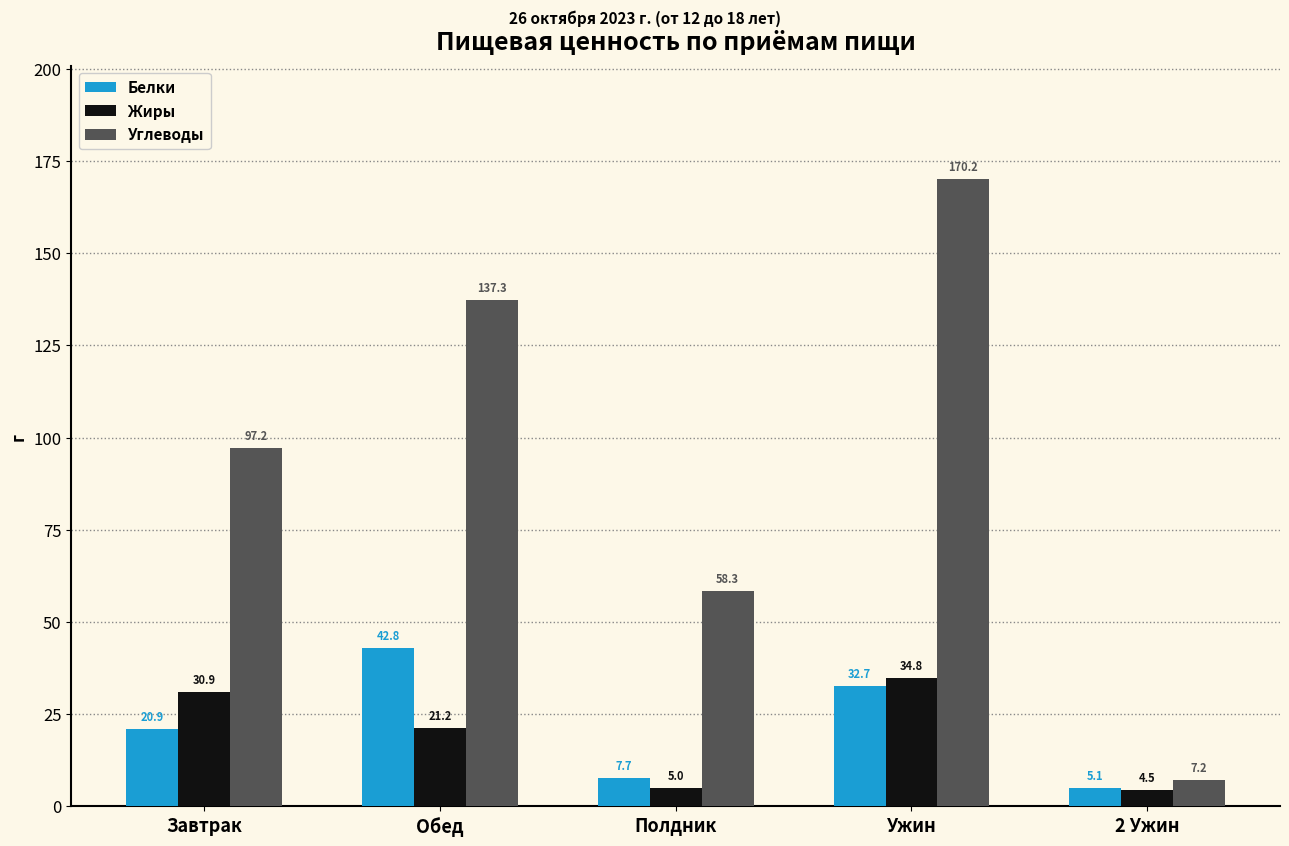

Does the chart contain stacked bars?

No